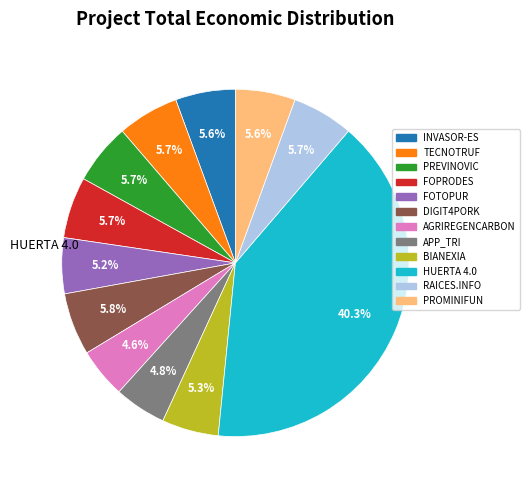

What is the largest slice in the pie chart?

HUERTA 4.0